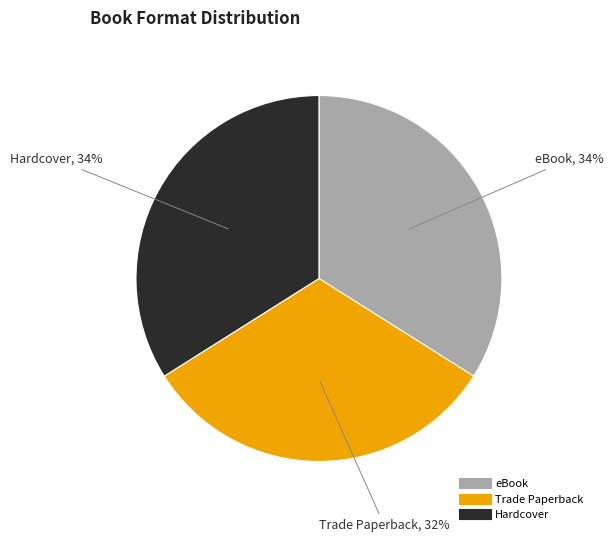

True or false: eBook accounts for 34% of the total.

True